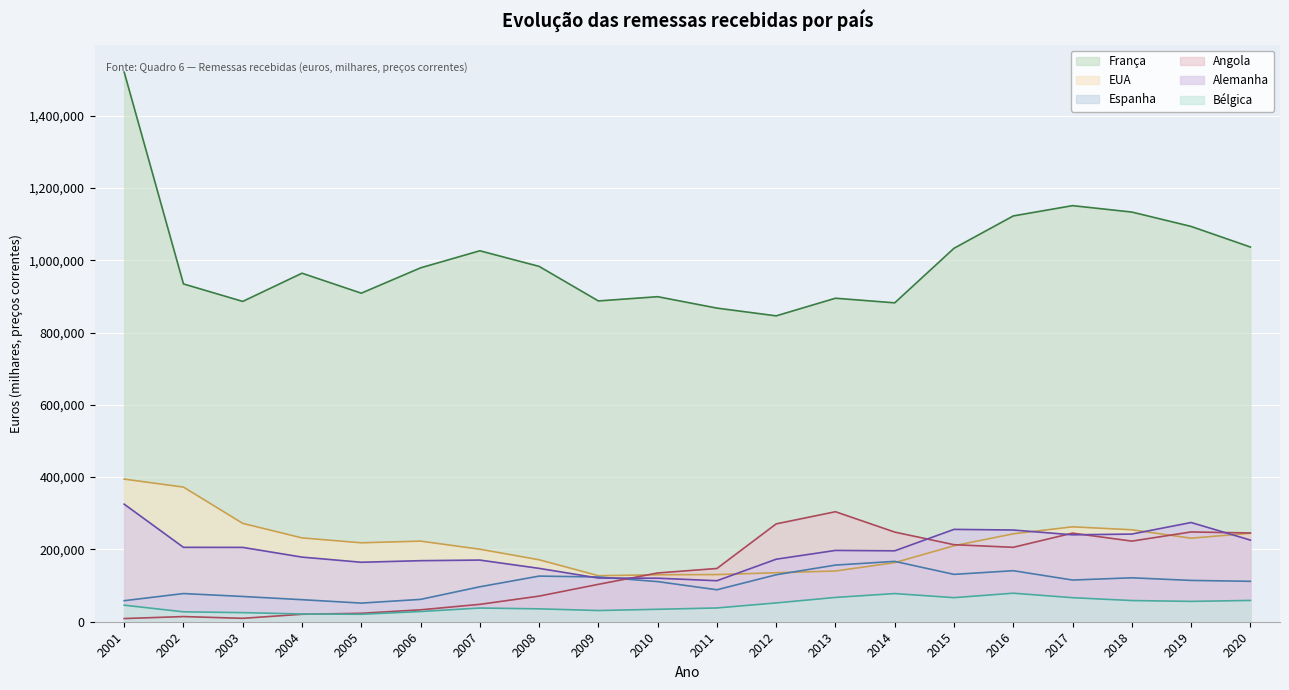

What is the lowest value of the Espanha series?

51560